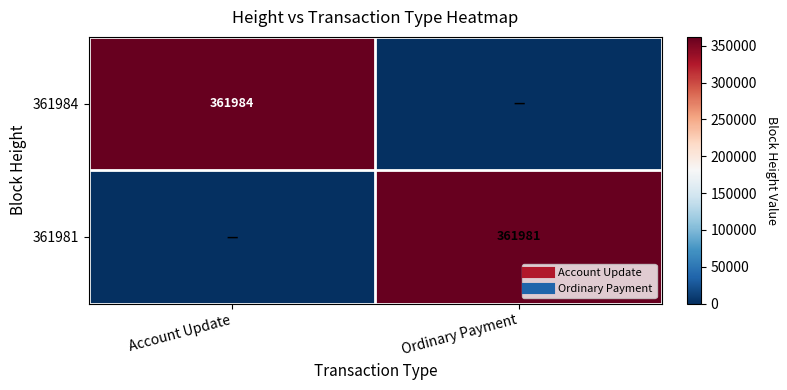

Rank the series by their average value, from highest to lowest.

361984, 361981